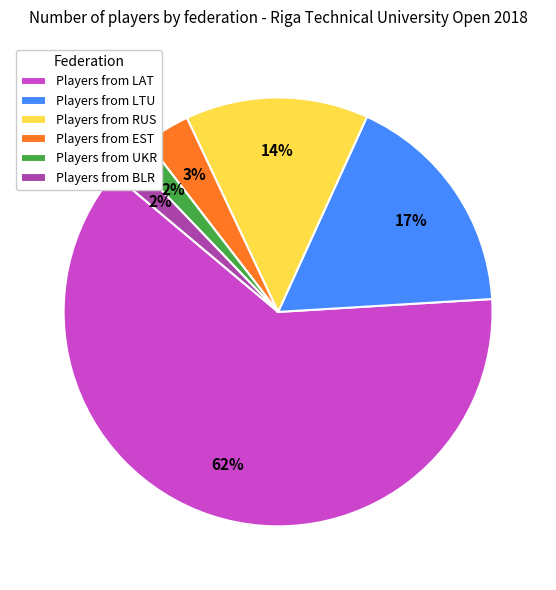

Which slice is the largest?

Players from LAT